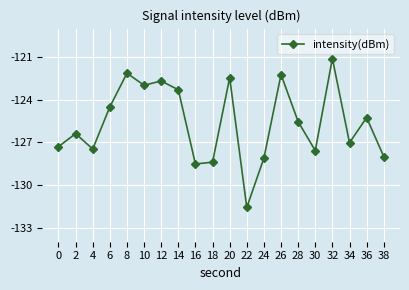

What is the value of the 9th point from the left?

-128.5